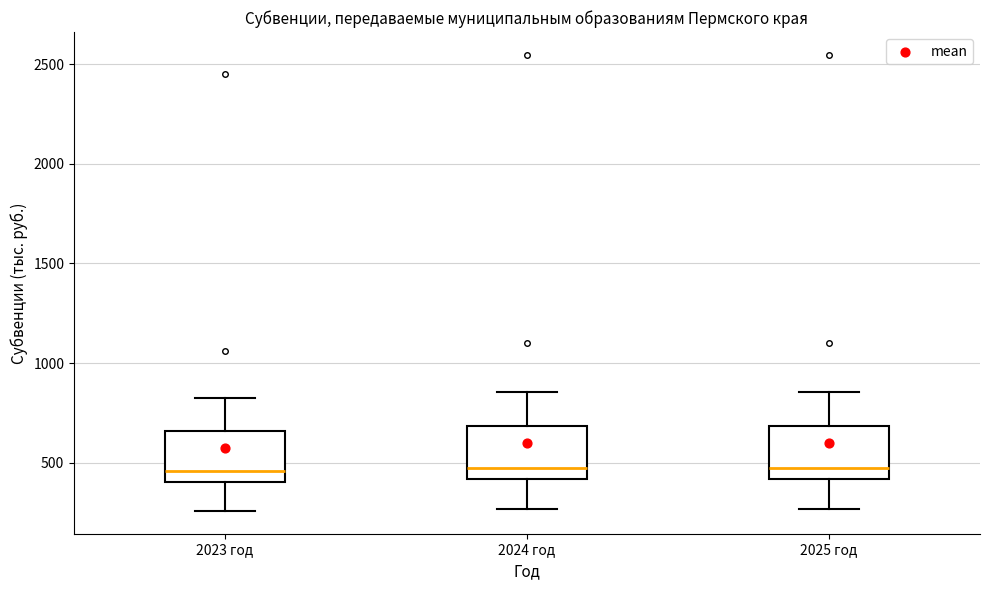

Where does the median line of the box for 2024 год sit on the y-axis? The values are not printed on the chart, so give them approximately, as read against the axis.

450